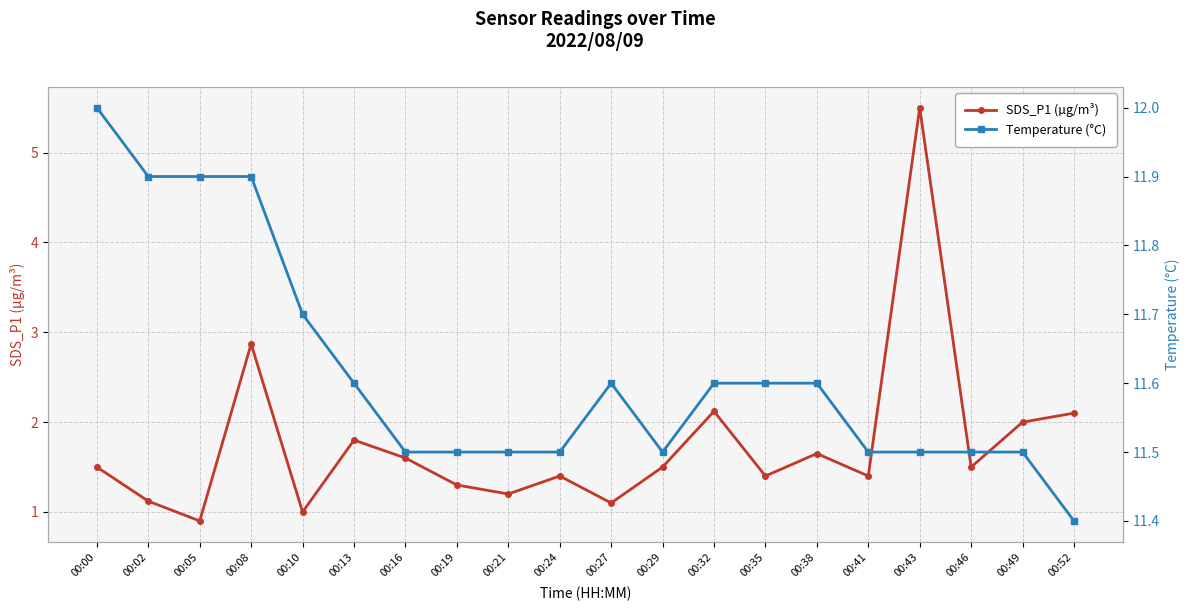

What is the sum of all Temperature (°C) values?

232.3